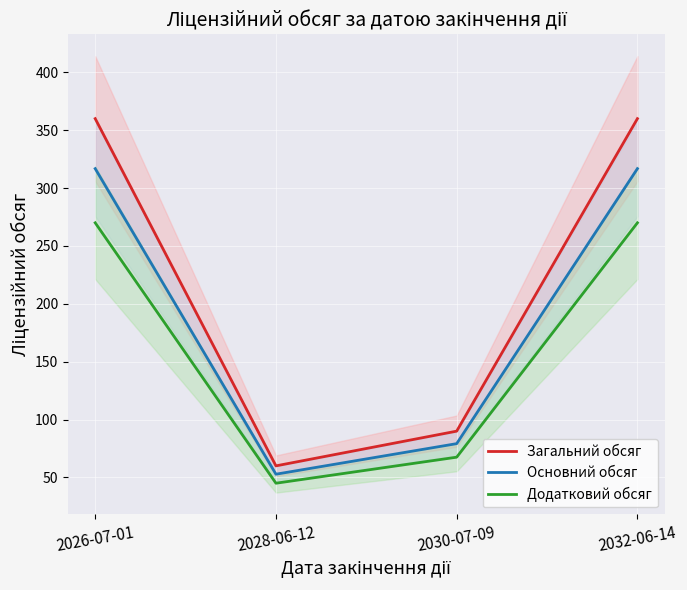

What is the maximum value shown in the chart?

360.0